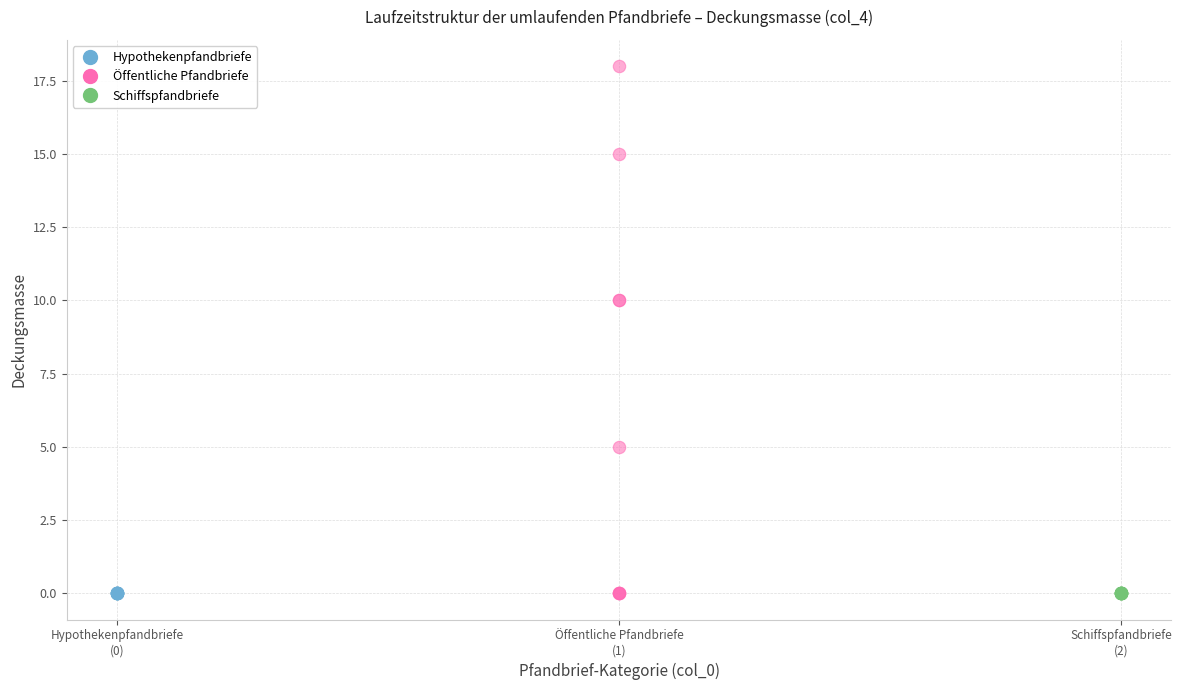

Which series contains the highest Y value?

Öffentliche Pfandbriefe